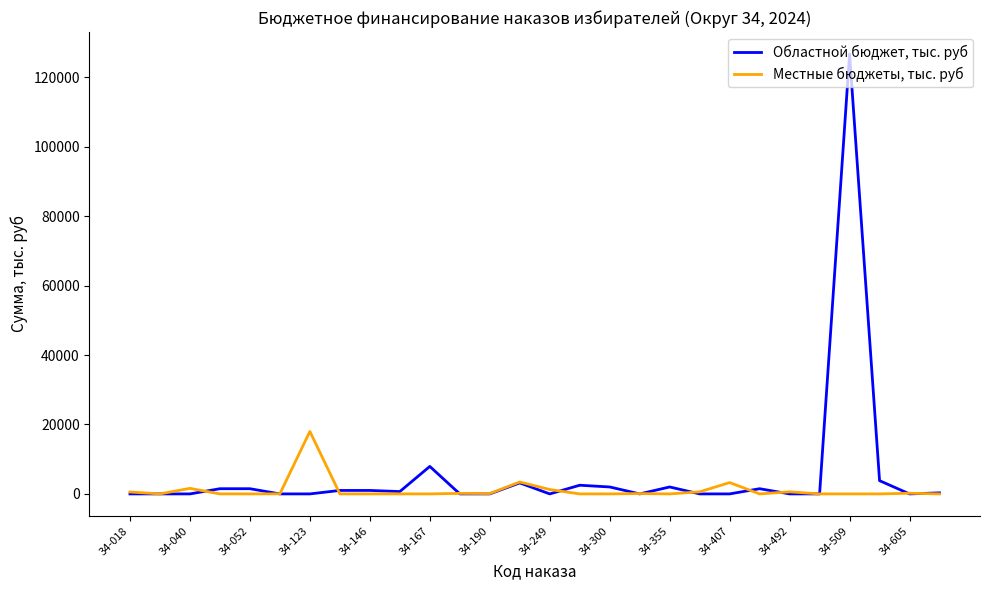

What is the greatest value displayed?

126719.5